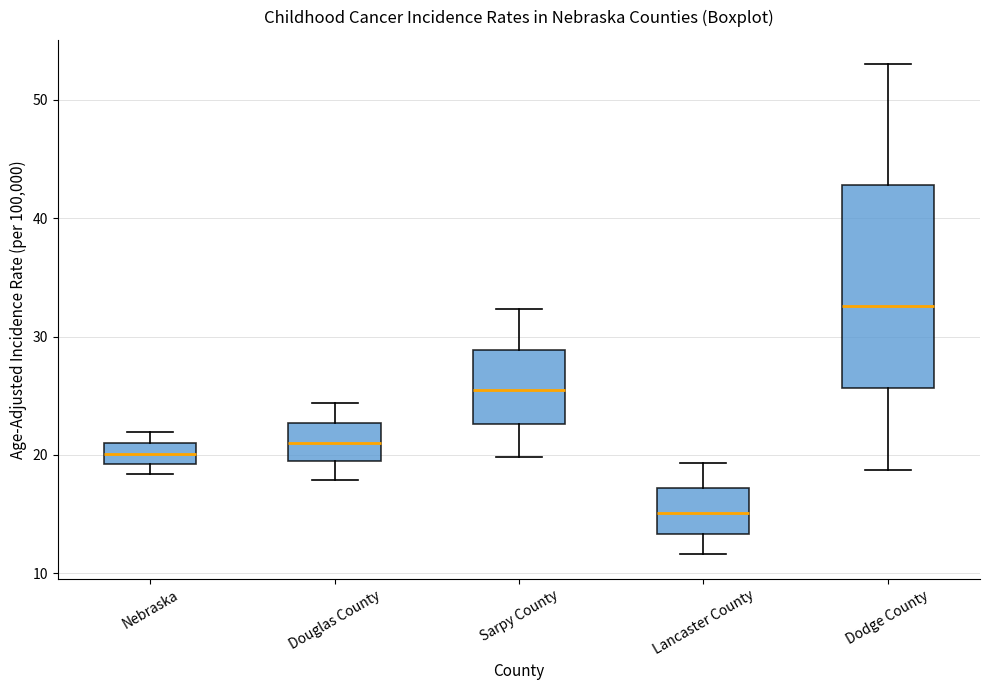

Reading left to right, transcribe this box plot: for each box, give where its median line is, the range the box spans, and where its two whiskers end, as read against the y-axis. The values are not printed on the chart, so give them approximately, as read against the axis.

Nebraska: median 20, box 19 to 21, whiskers 18 to 22
Douglas County: median 21, box 19 to 23, whiskers 18 to 24
Sarpy County: median 26, box 23 to 29, whiskers 20 to 32
Lancaster County: median 15, box 13 to 17, whiskers 12 to 19
Dodge County: median 33, box 26 to 43, whiskers 19 to 53